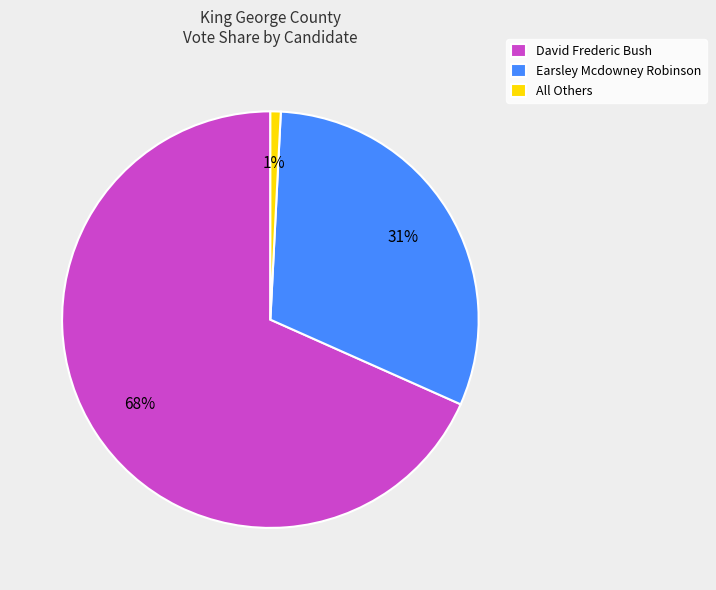

What is the smallest slice in the pie chart?

All Others